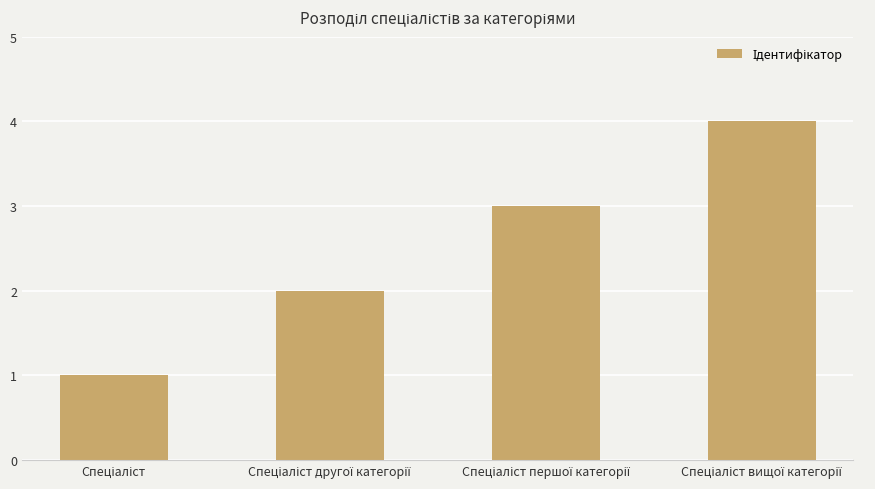

What is the greatest value displayed?

4